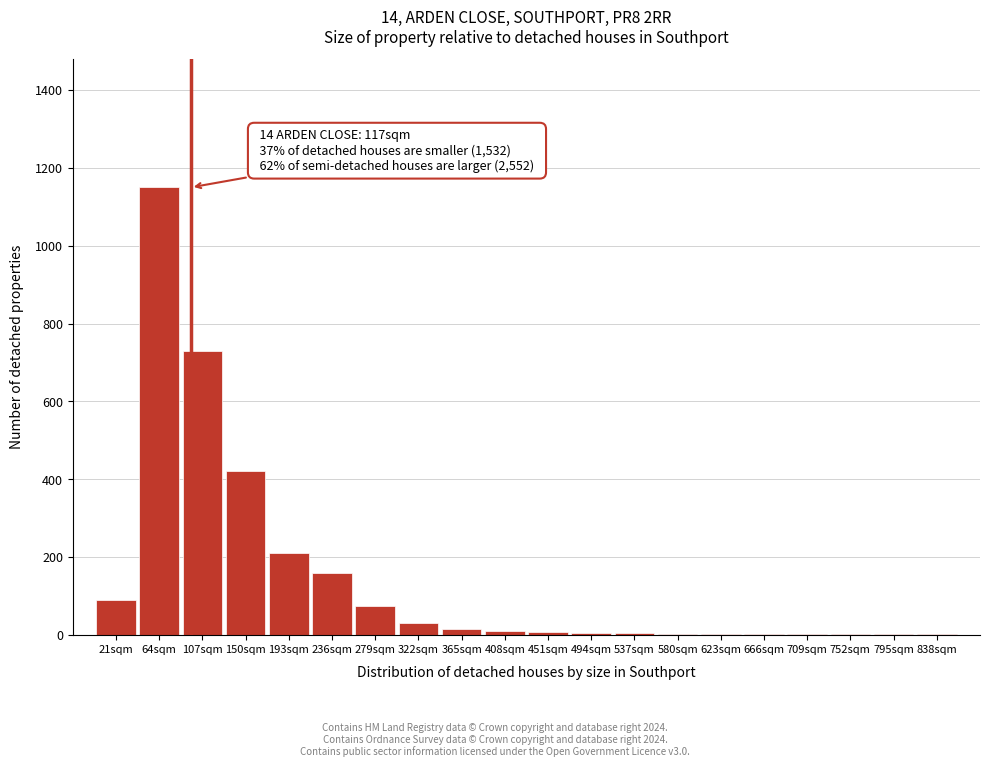

What is the sum of all values?

2918